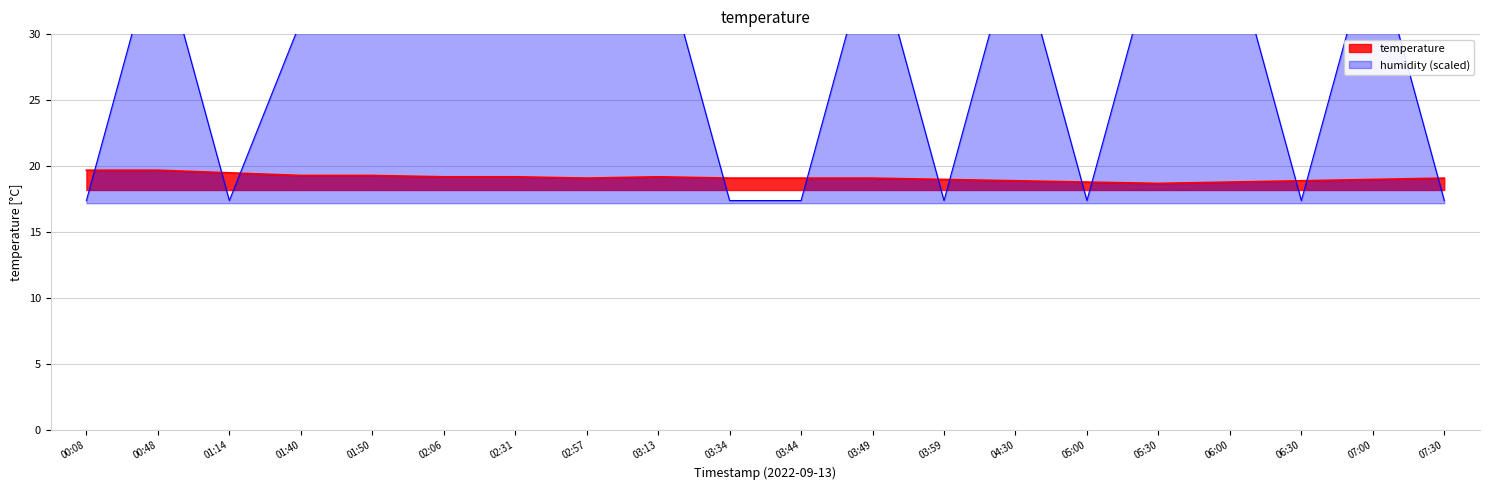

Reading right to left, transcribe all the data shown in this chart.

temperature: 07:30=19.1	07:00=19.0	06:30=18.9	06:00=18.8	05:30=18.7	05:00=18.8	04:30=18.9	03:59=19.0	03:49=19.1	03:44=19.1	03:34=19.1	03:13=19.2	02:57=19.1	02:31=19.2	02:06=19.2	01:50=19.3	01:40=19.3	01:14=19.5	00:48=19.7	00:08=19.7
humidity: 07:30=17.4	07:00=37.2	06:30=17.4	06:00=37.2	05:30=37.2	05:00=17.4	04:30=37.2	03:59=17.4	03:49=37.2	03:44=17.4	03:34=17.4	03:13=37.2	02:57=37.2	02:31=37.2	02:06=37.2	01:50=37.2	01:40=31.0	01:14=17.4	00:48=37.2	00:08=17.4